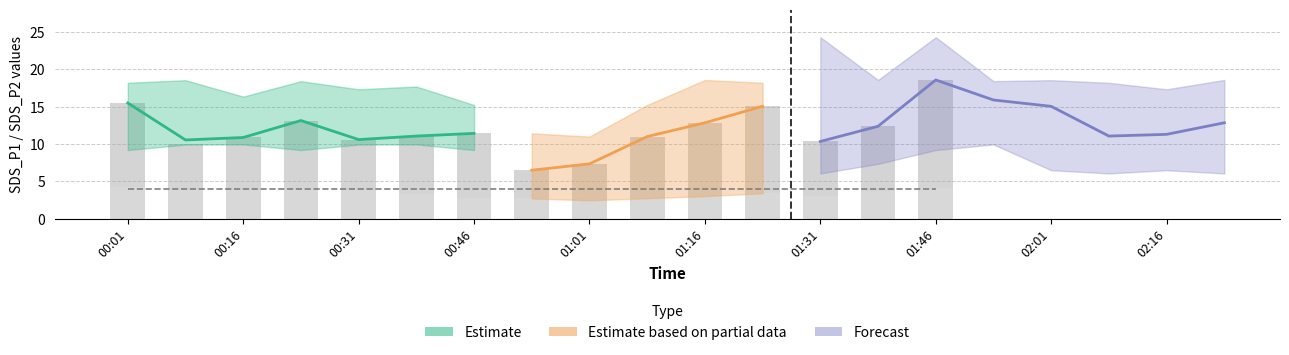

Is the value of SDS_P2 at 01:01 greater than the value of SDS_P1 at 01:01?

No